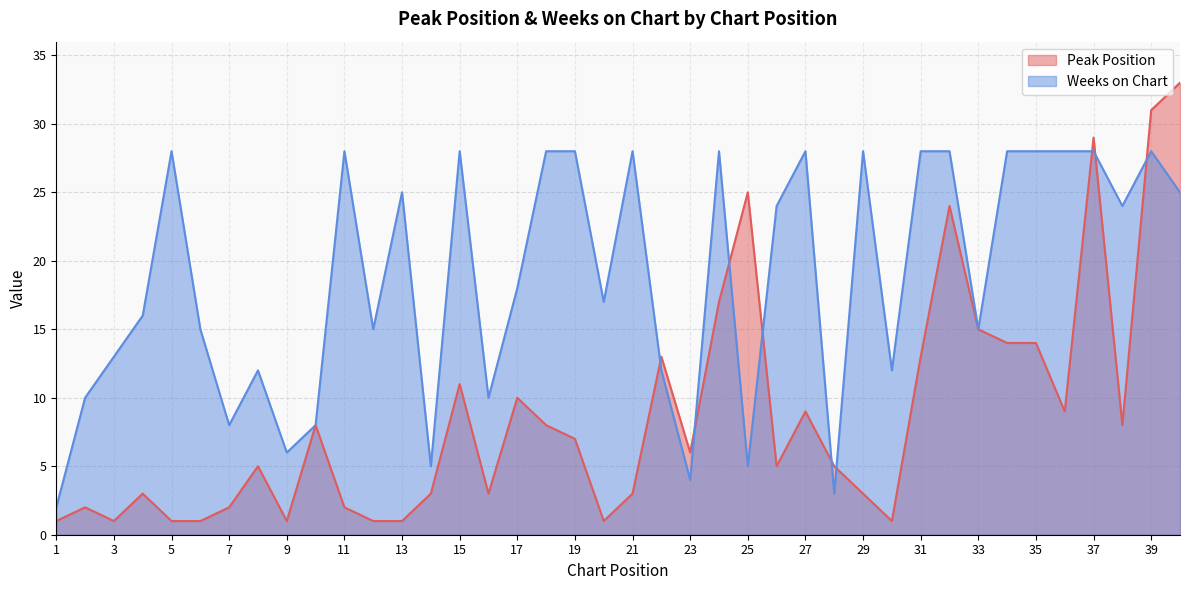

What is the difference between the maximum and minimum values in the Peak Position series?

32